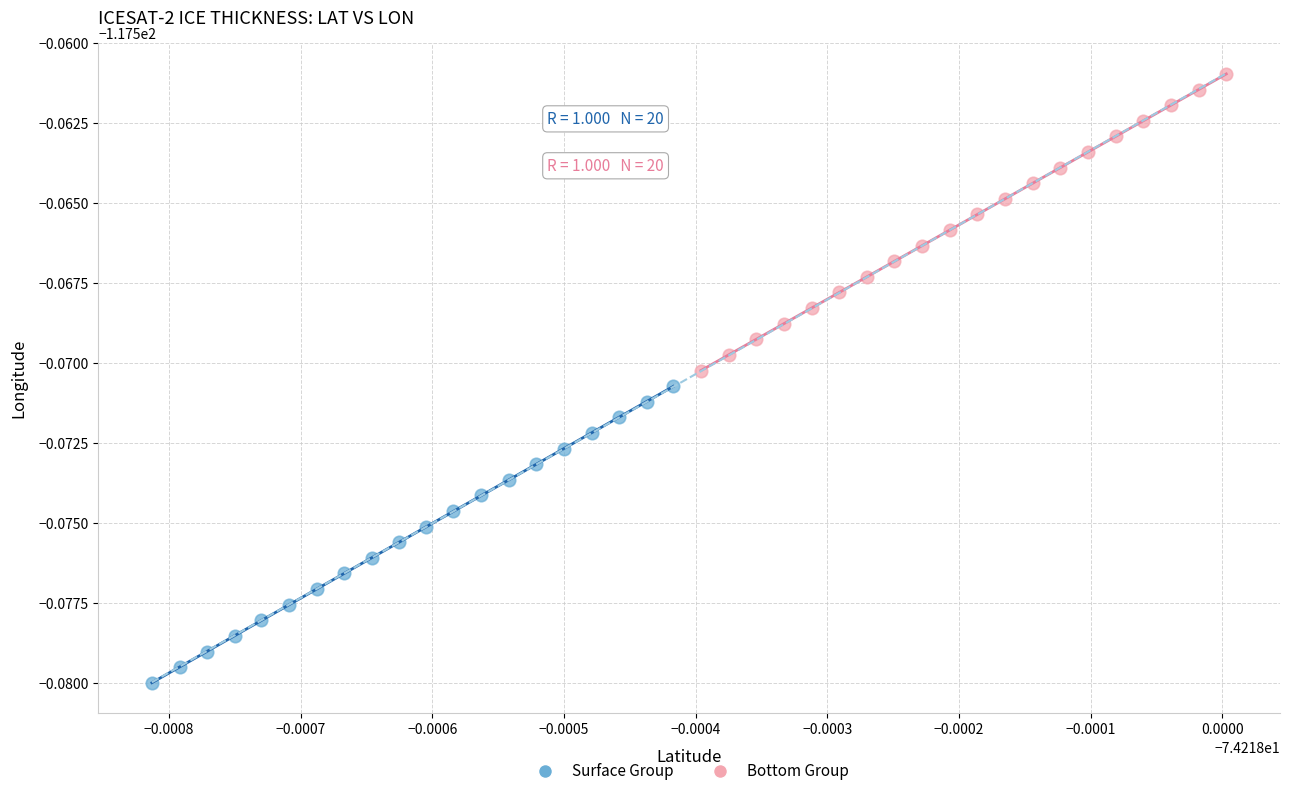

Which series reaches the maximum Y coordinate?

Bottom Group